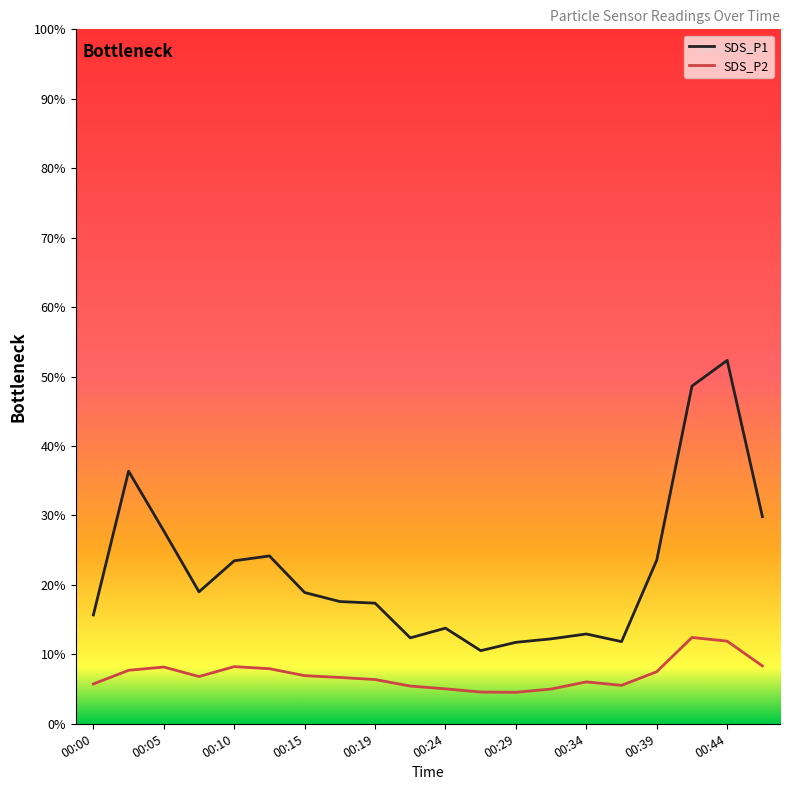

At how many categories does at least one series exceed 27?

5